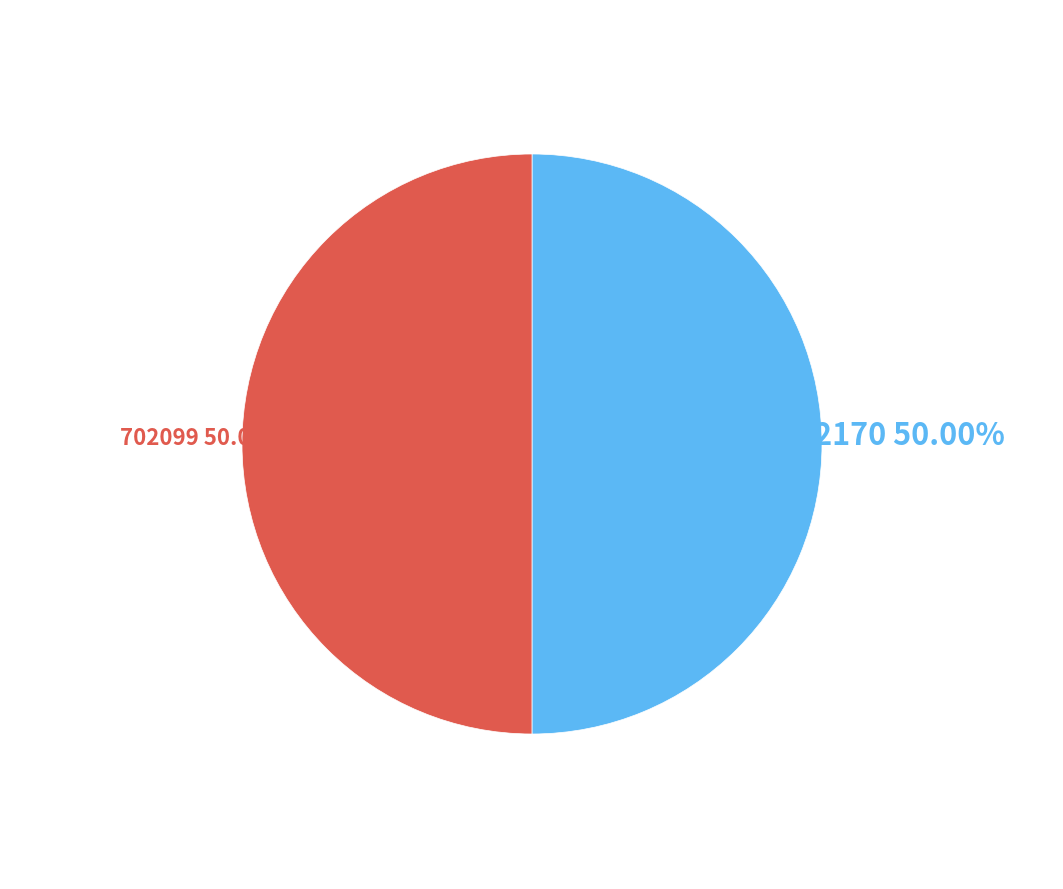

Combined, do 702170 and 702099 account for over 50%?

Yes